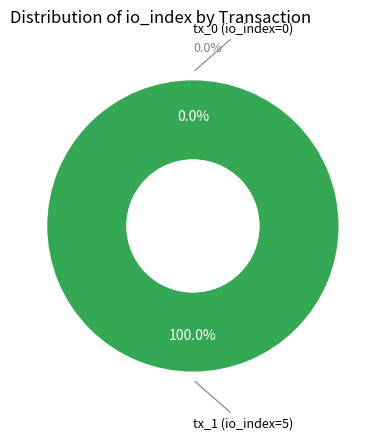

To the nearest percent, what is the average slice percentage?

50%